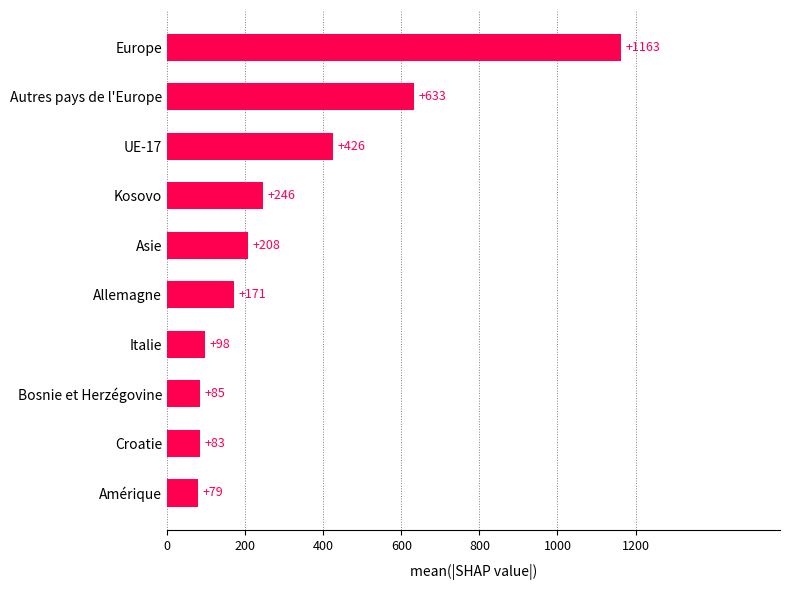

Which label corresponds to the smallest value in the chart?

Amérique